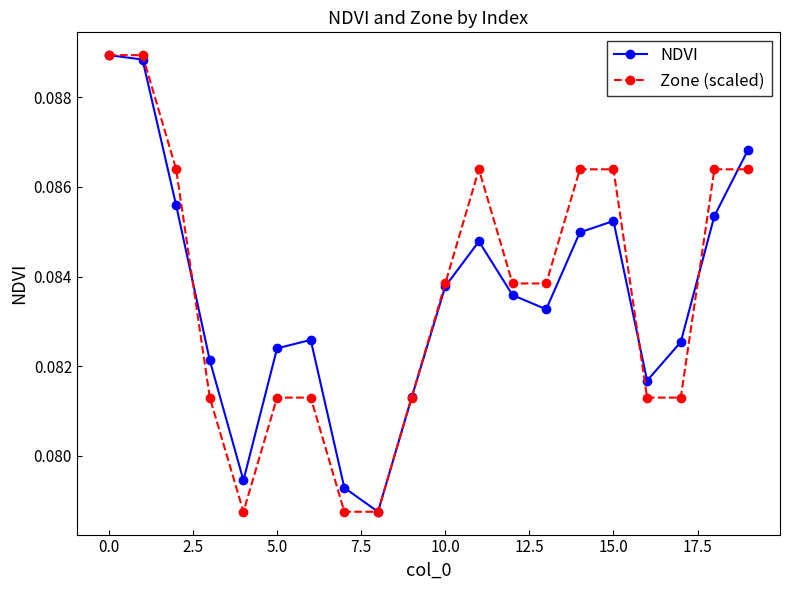

True or false: NDVI has more than 0 interior local peaks.

True